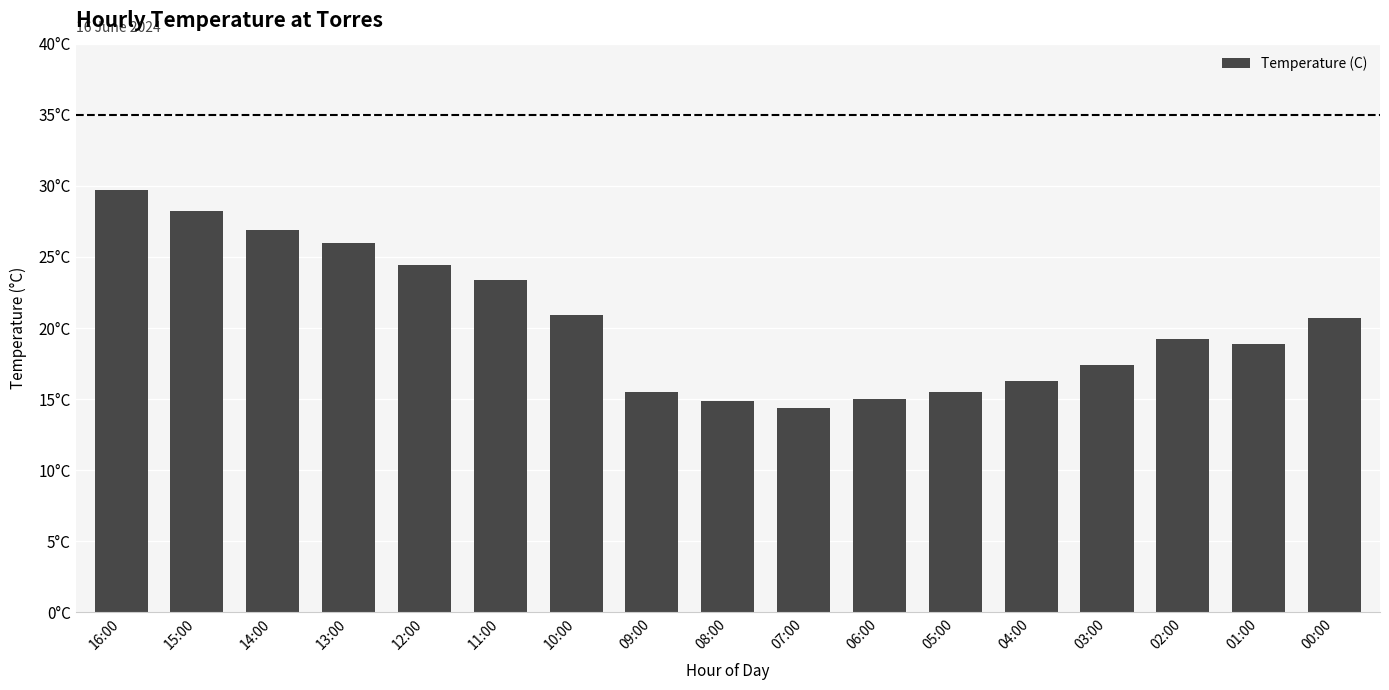

The chart shows a value of 26.9 at 14:00. True or false?

True